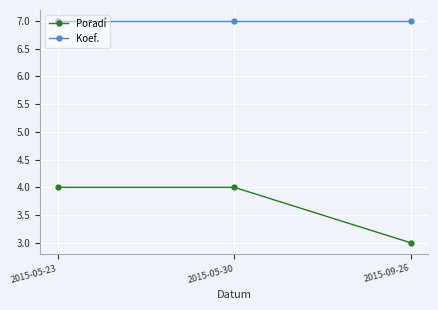

What is the lowest value of the Koef. series?

7